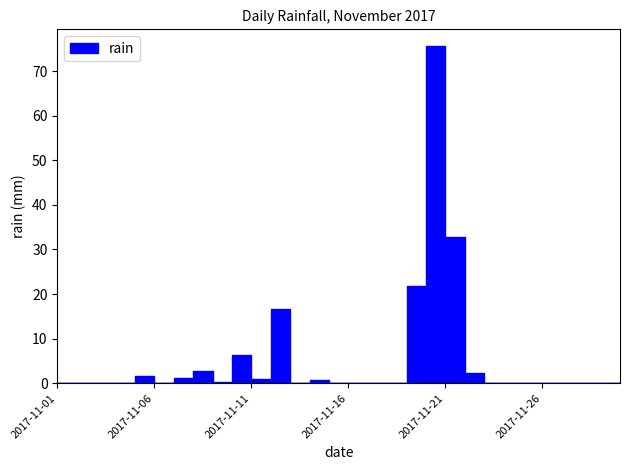

What is the average value?

5.4